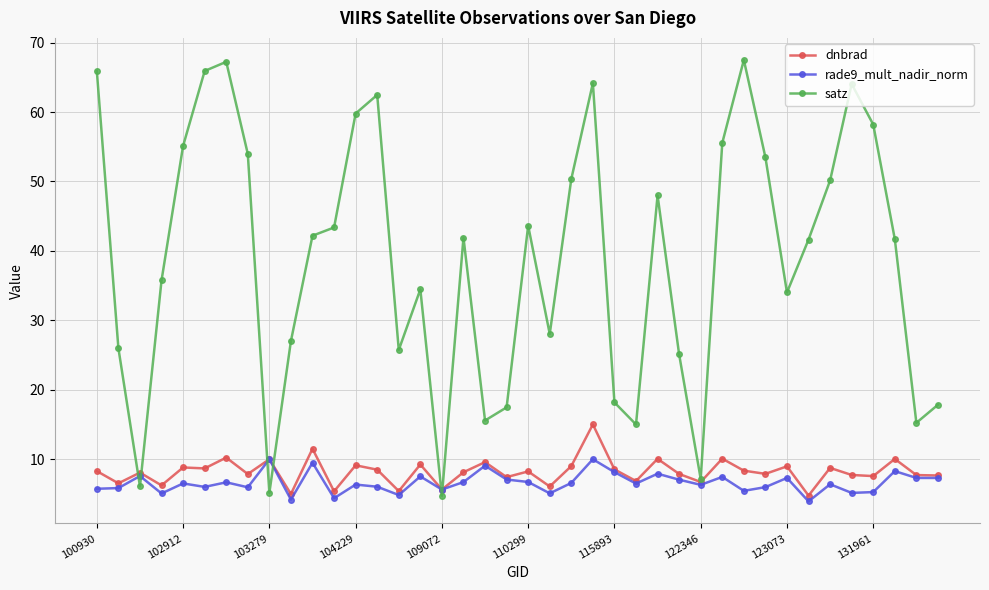

What is the value of the dnbrad point at the 4th from the left?

6.2